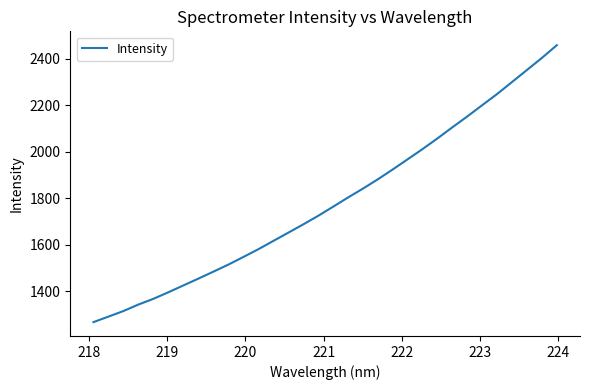

Does the chart display data point markers on the line(s)?

No